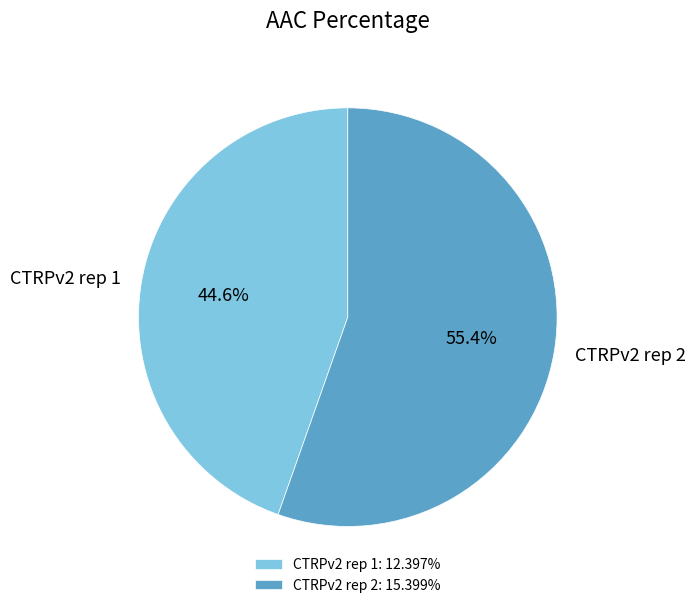

Count the number of slices in the pie.

2